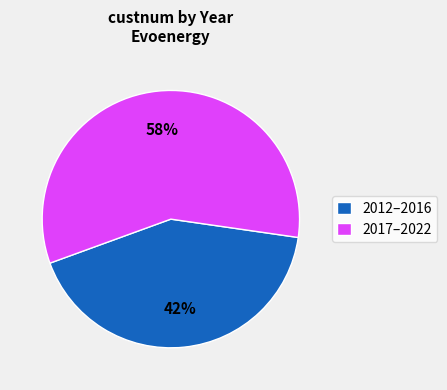

Is there a majority slice in this chart?

Yes